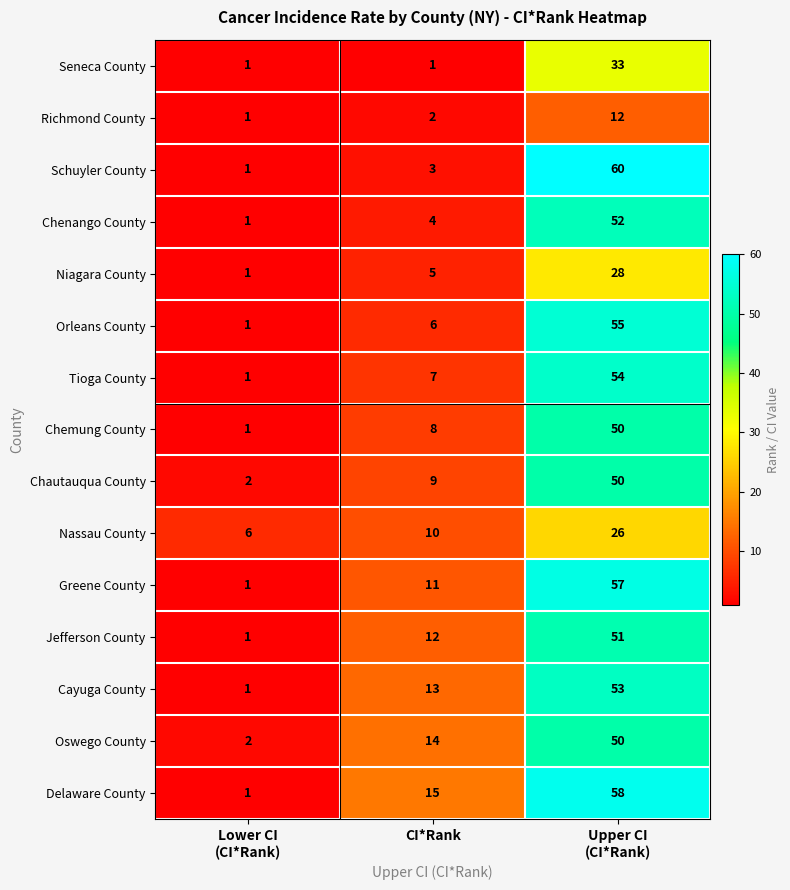

What is the minimum value shown in the chart?

1